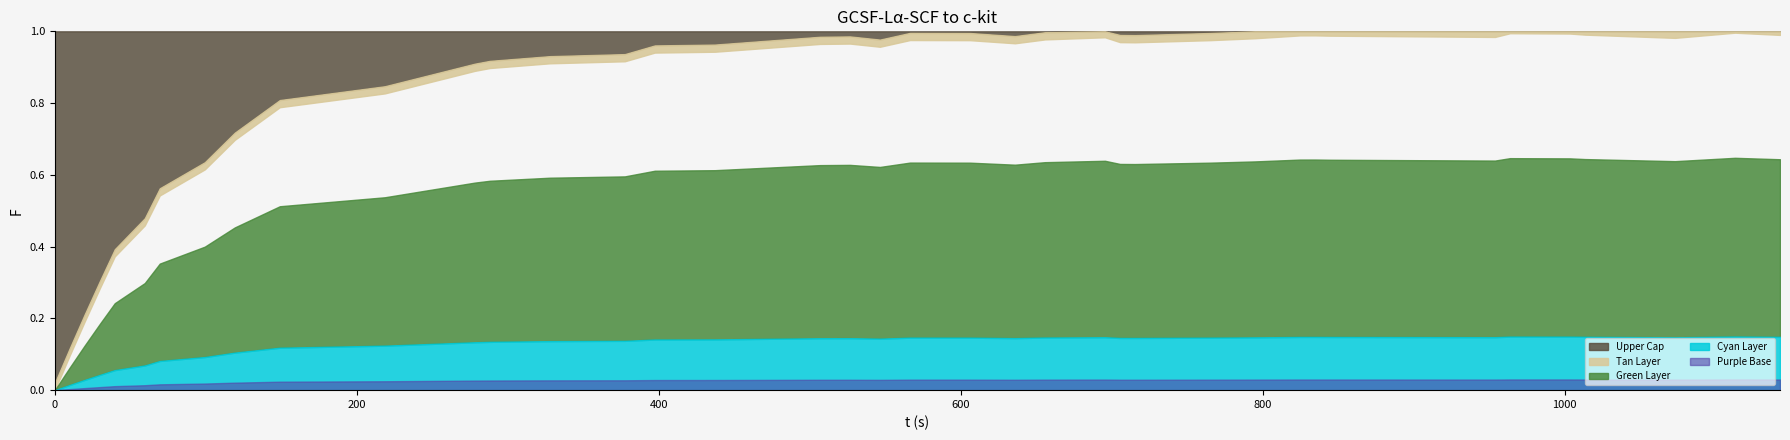

At which category is the sum across all series the highest?

38